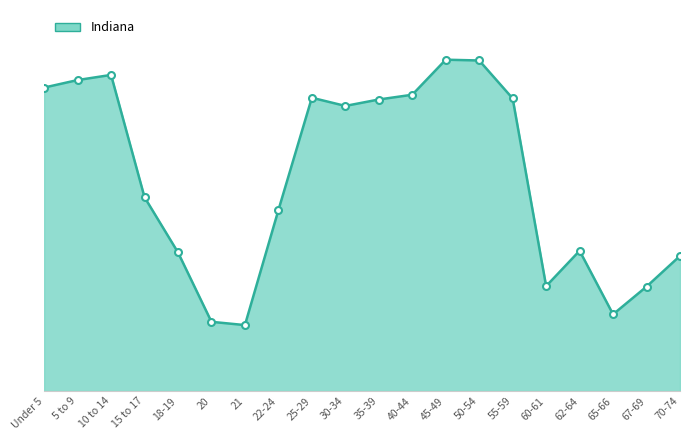

What is the approximate value at 35-39?

417011